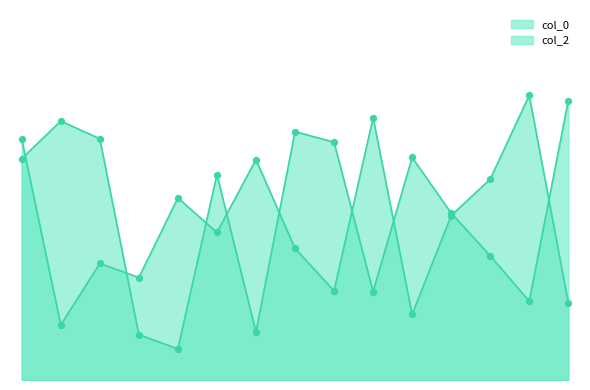

Is the value of col_2 at 13 greater than the value of col_0 at 20?

Yes